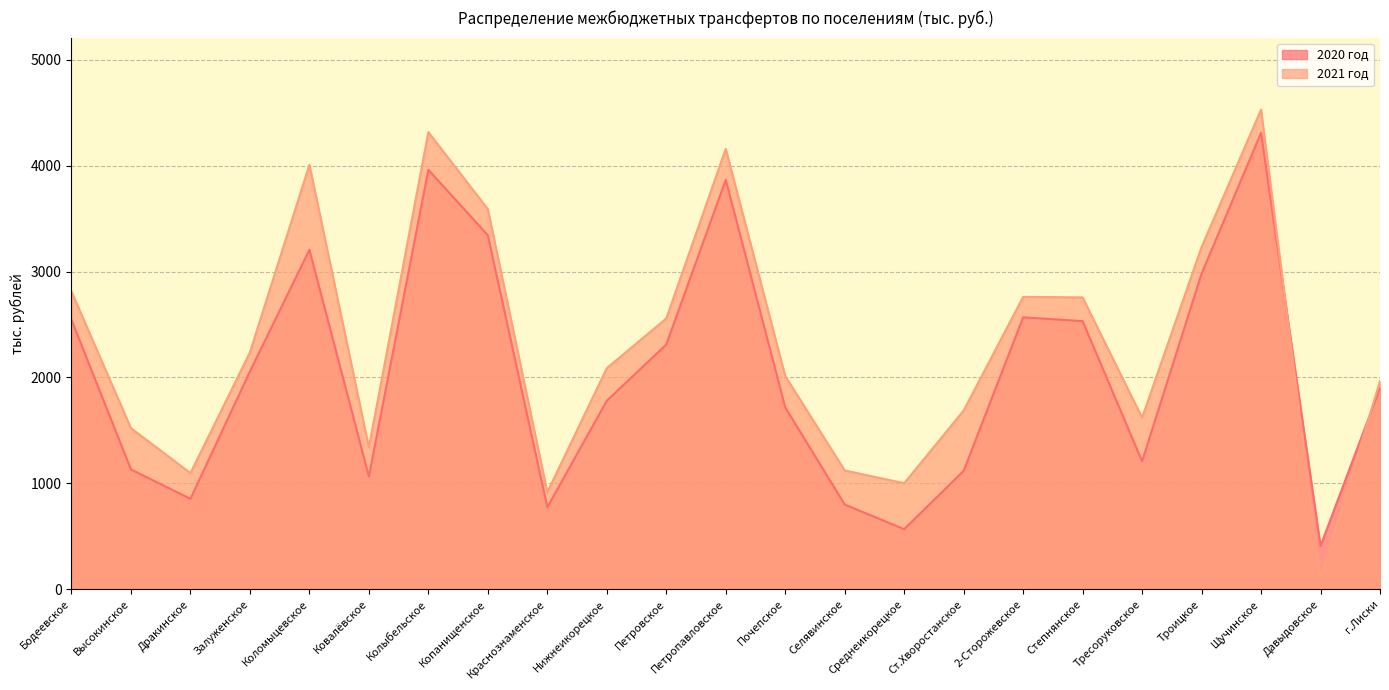

What are all the series names shown in the legend?

2020 год, 2021 год